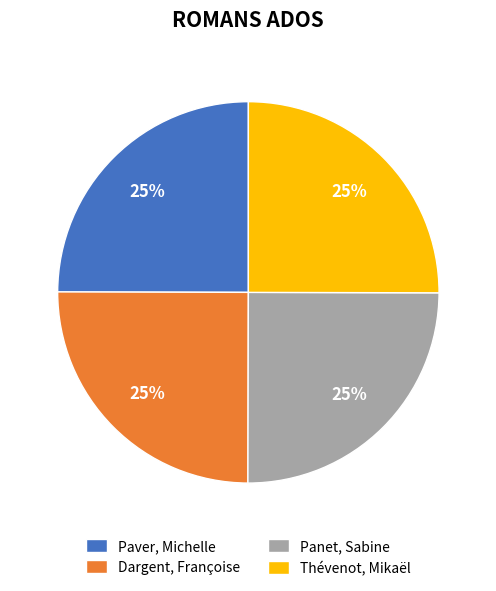

Is there any slice that represents more than half of the pie?

No